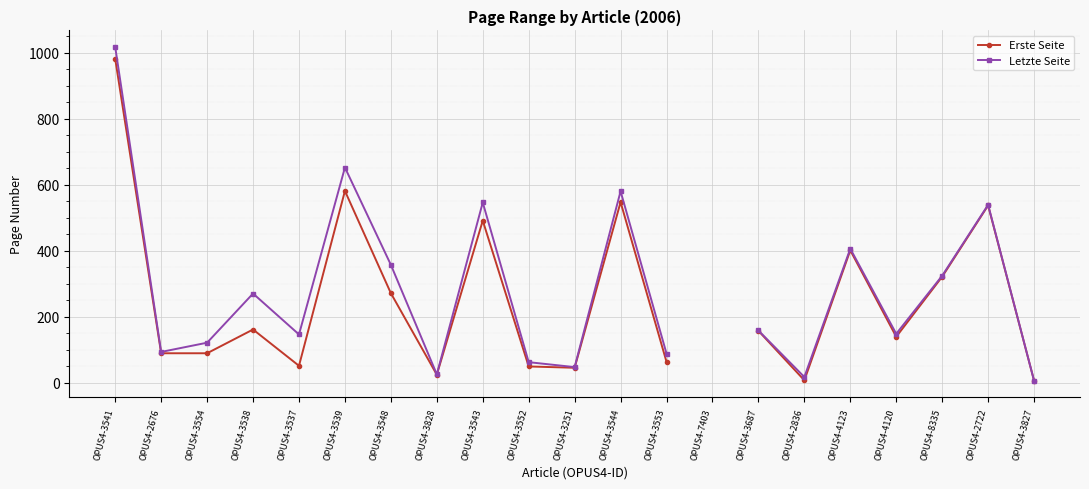

Does the chart display data point markers on the line(s)?

Yes